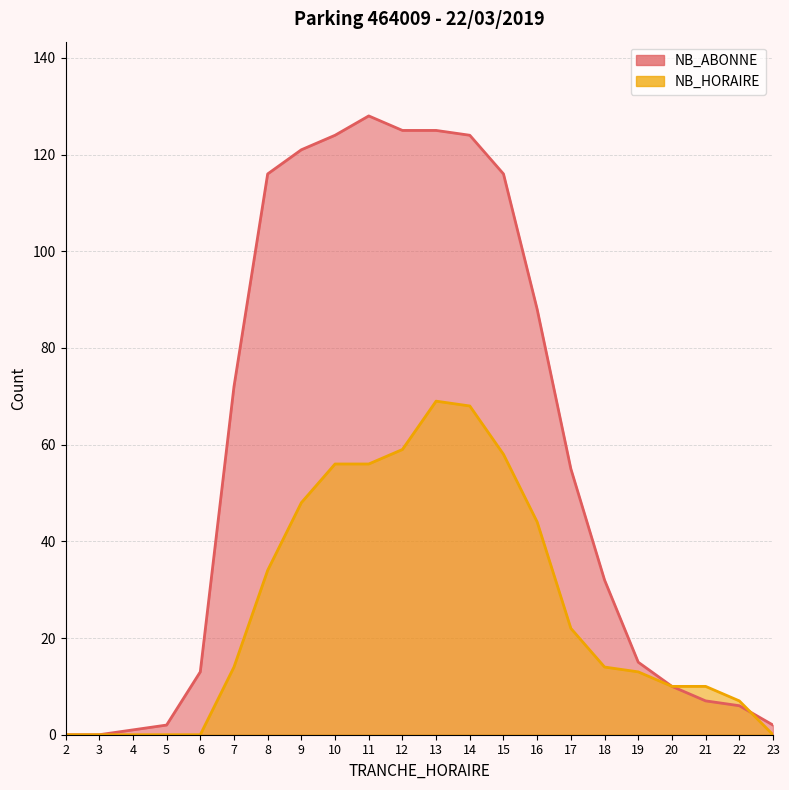

Does the chart display data point markers on the line(s)?

No